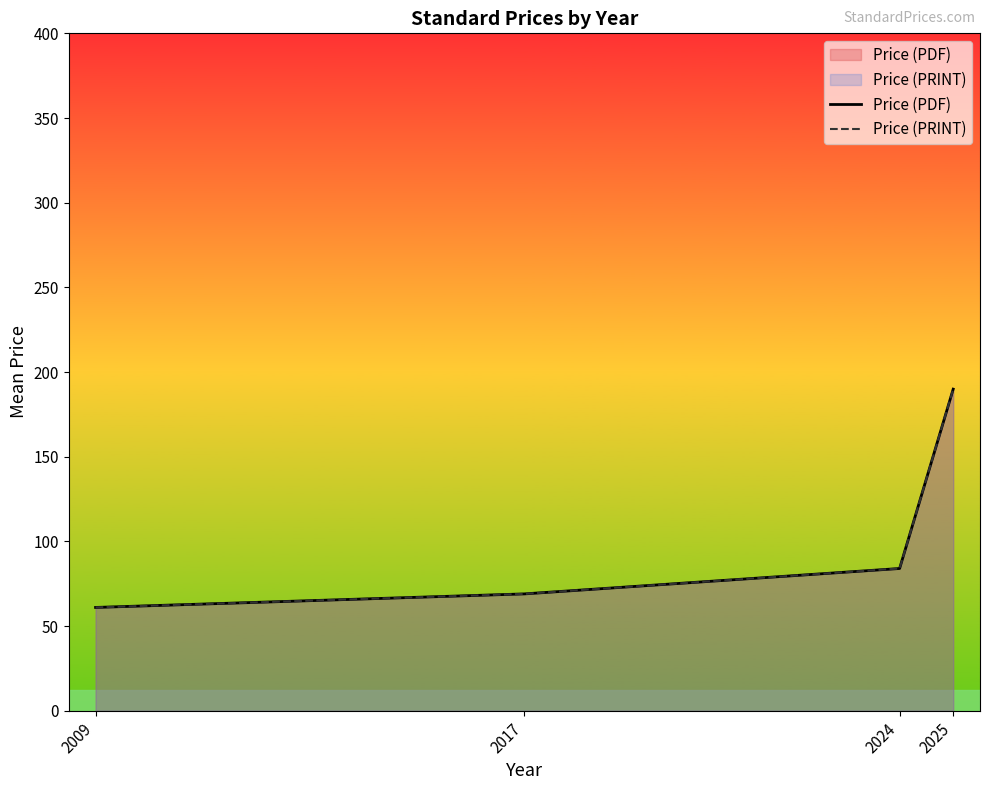

True or false: Price (PDF) and Price (PRINT) intersect in this chart.

False